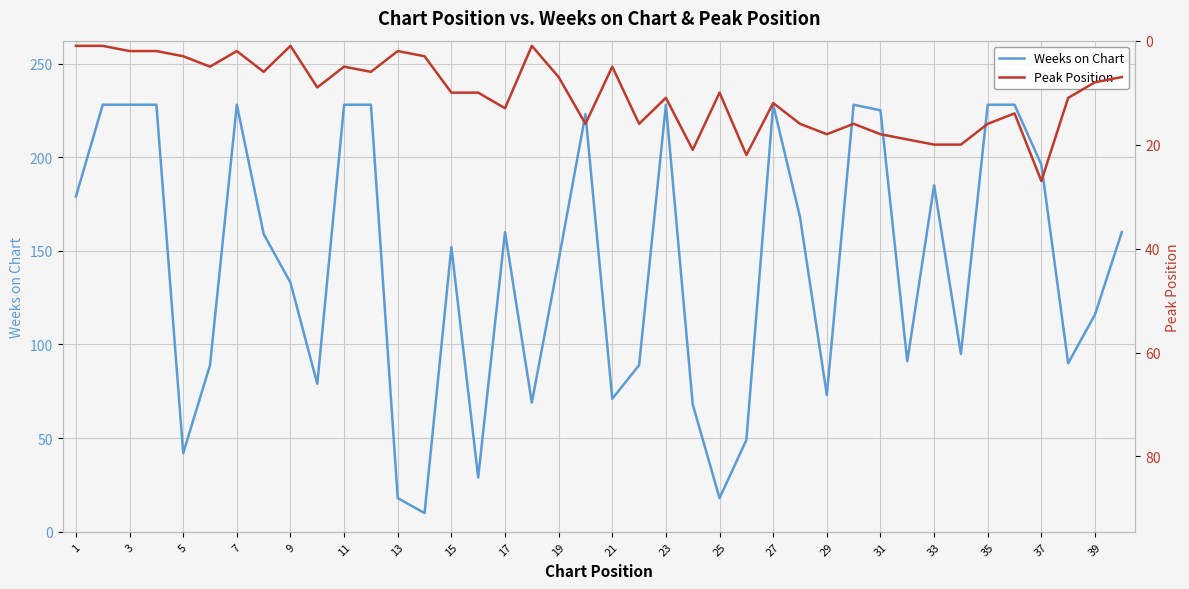

Where is Weeks on Chart nearest to the value 119?

39